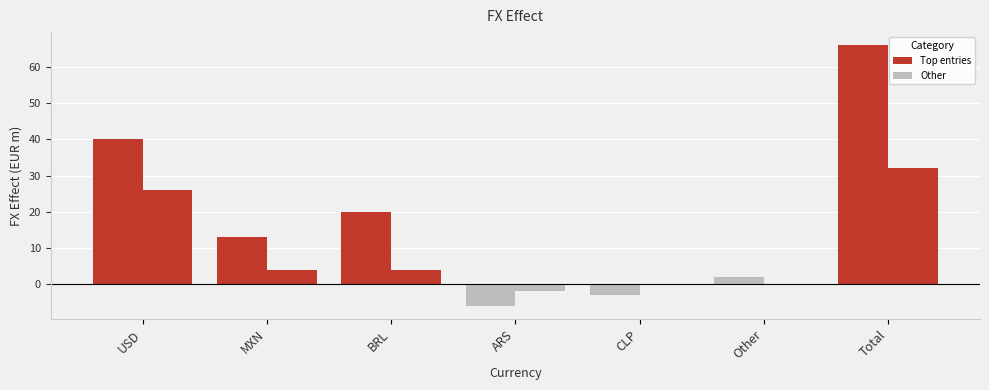

Are the bars grouped side by side (vs. stacked)?

Yes